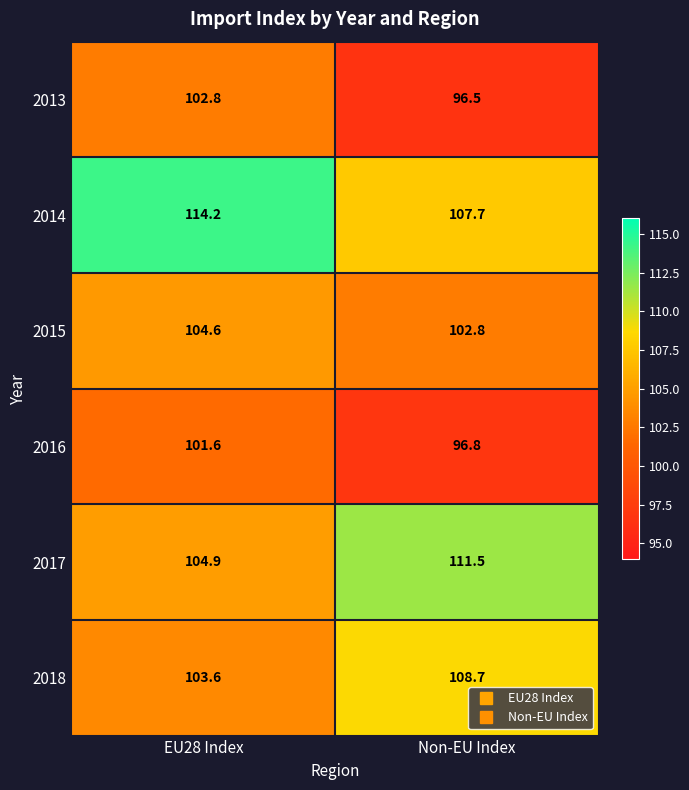

Reading left to right, extract all data points from this chart.

2013: EU28 Index=102.8	Non-EU Index=96.5
2014: EU28 Index=114.2	Non-EU Index=107.7
2015: EU28 Index=104.6	Non-EU Index=102.8
2016: EU28 Index=101.6	Non-EU Index=96.8
2017: EU28 Index=104.9	Non-EU Index=111.5
2018: EU28 Index=103.6	Non-EU Index=108.7